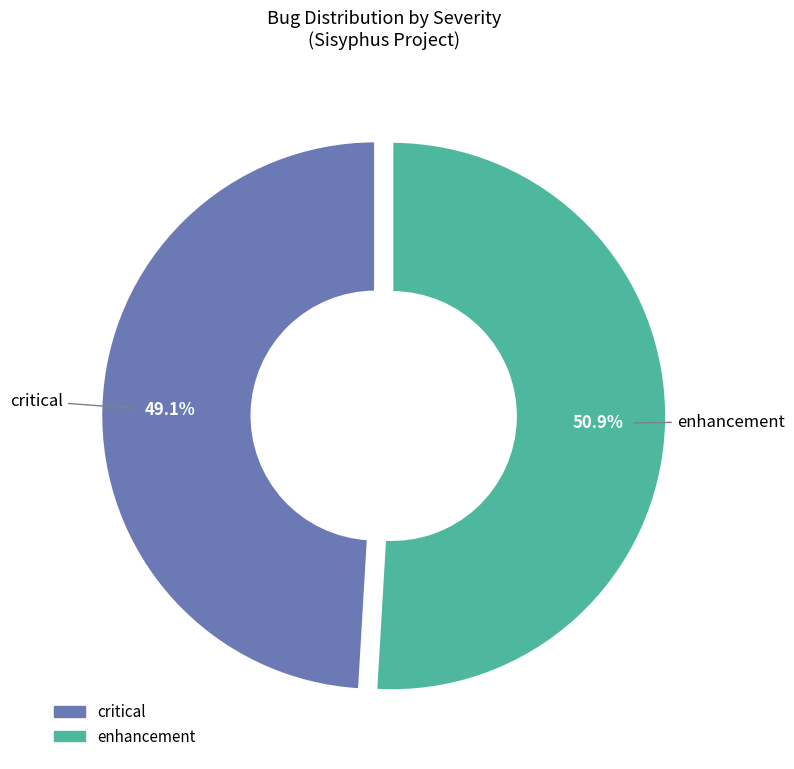

What portion of the pie excludes enhancement?

49.1%